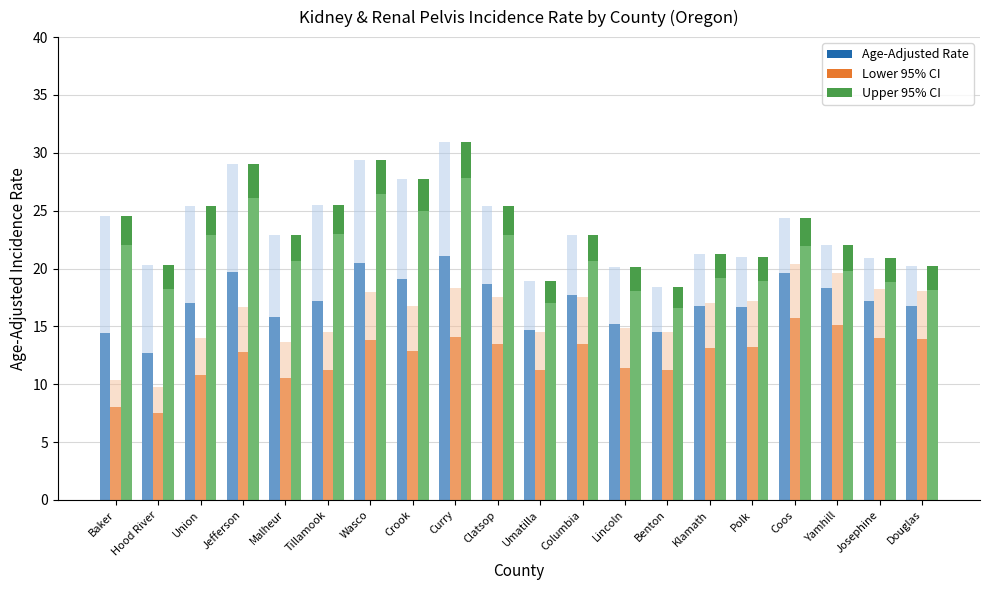

Which label corresponds to the smallest value in the chart?

Hood River